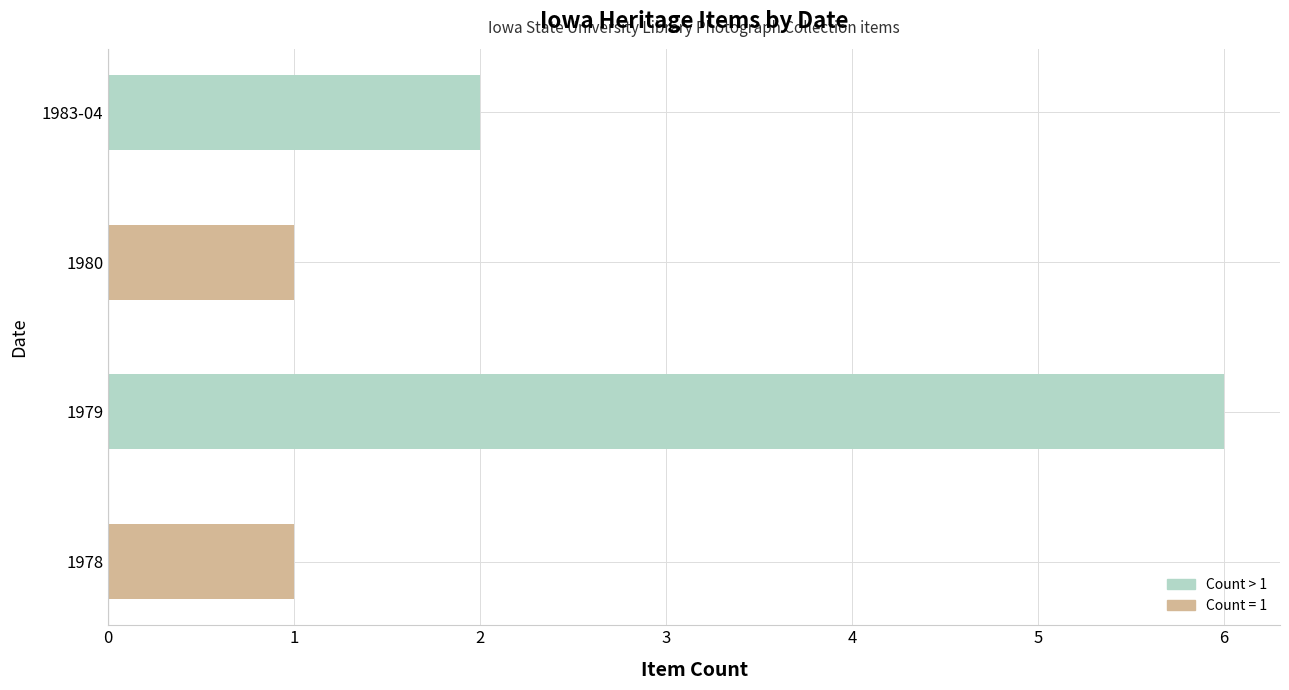

At which label is the value closest to 3?

1983-04